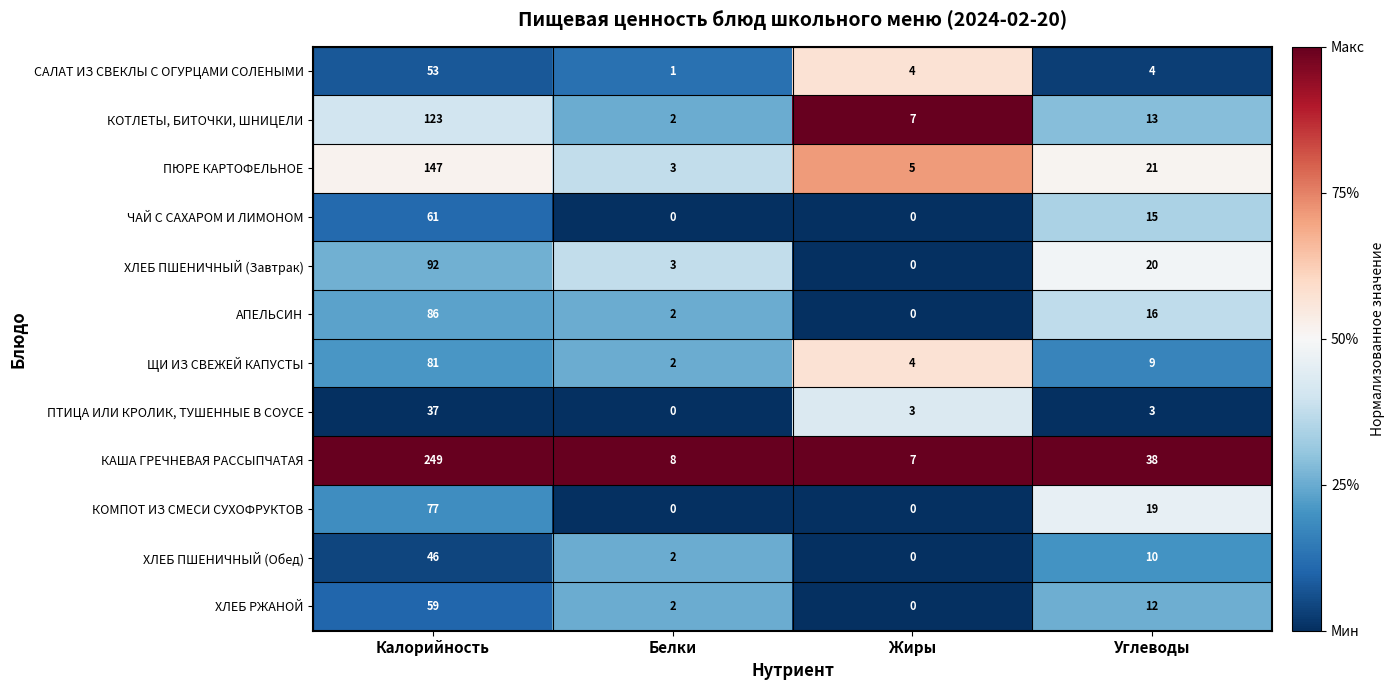

What is the difference between the highest and lowest values at Белки?

8